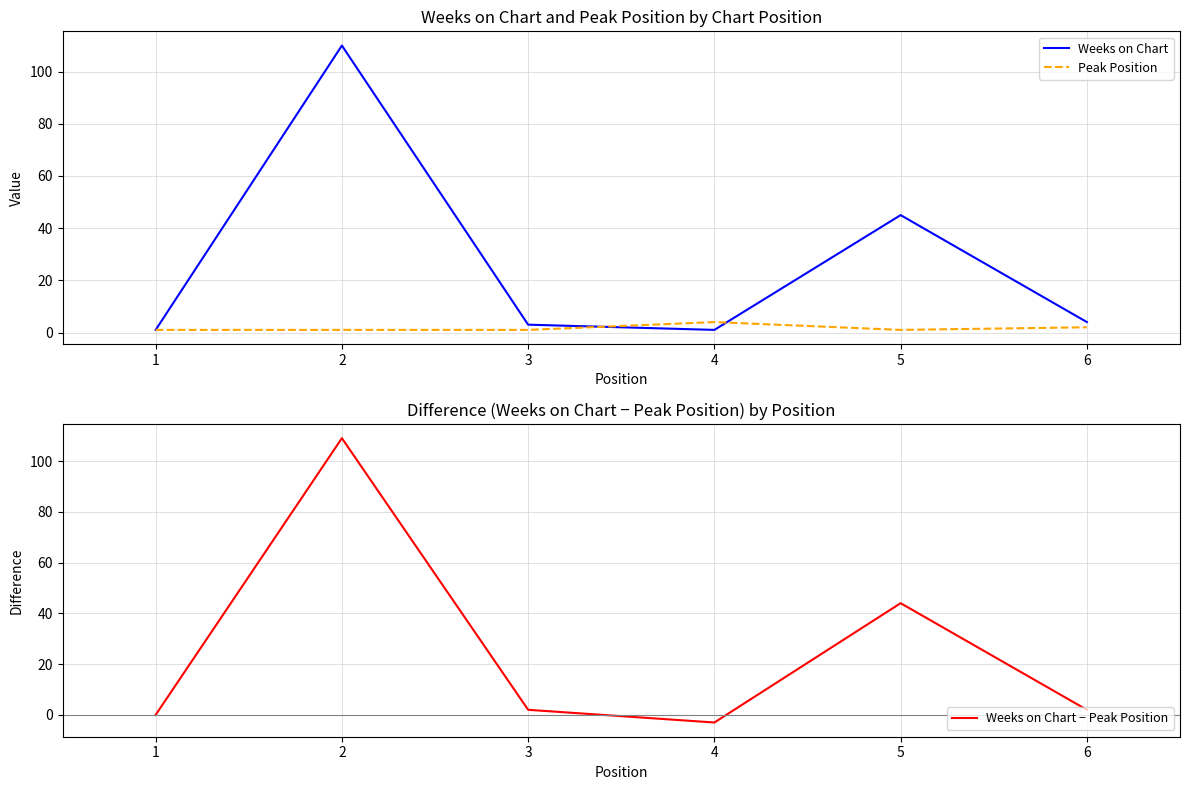

How many interior local peaks does the Weeks on Chart − Peak Position series have?

2